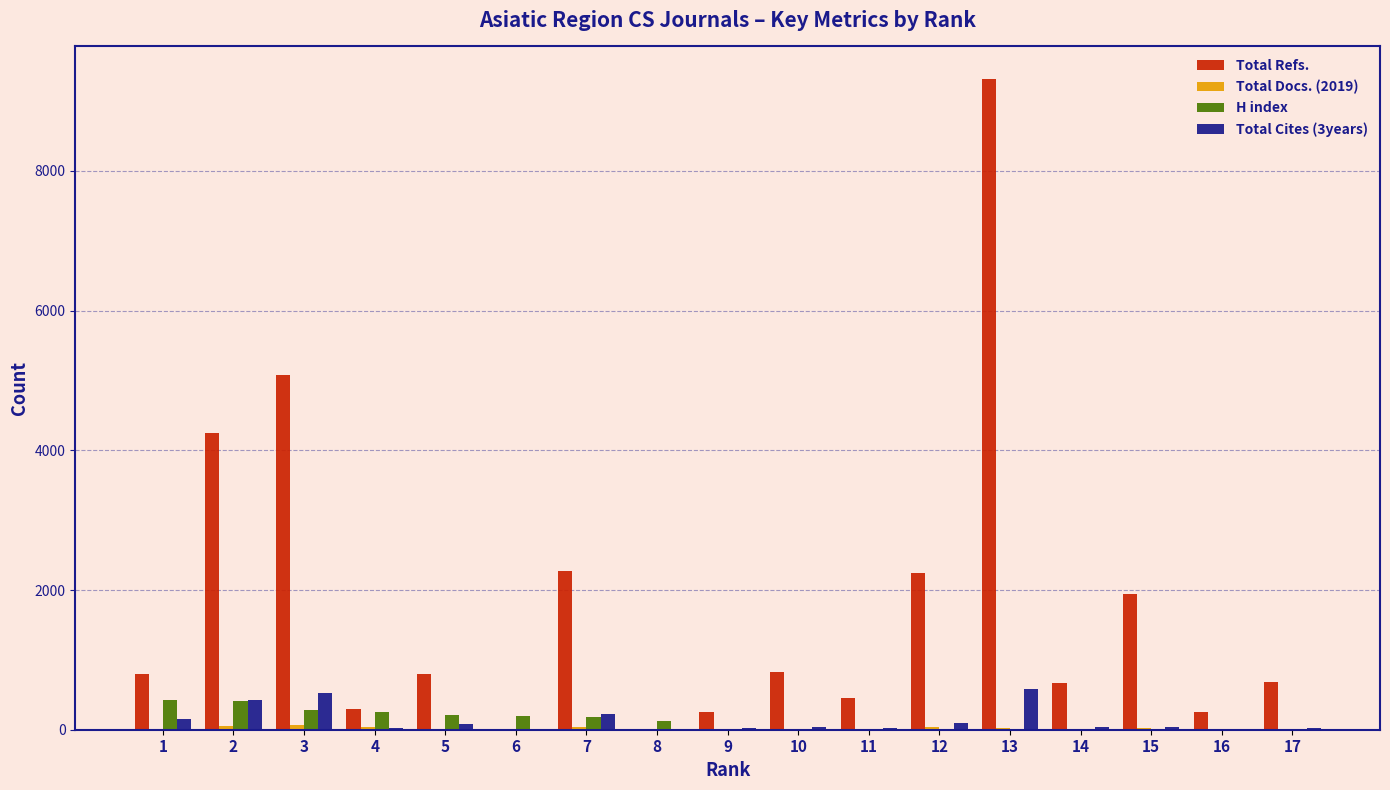

What is the sum of all H index values?

2074